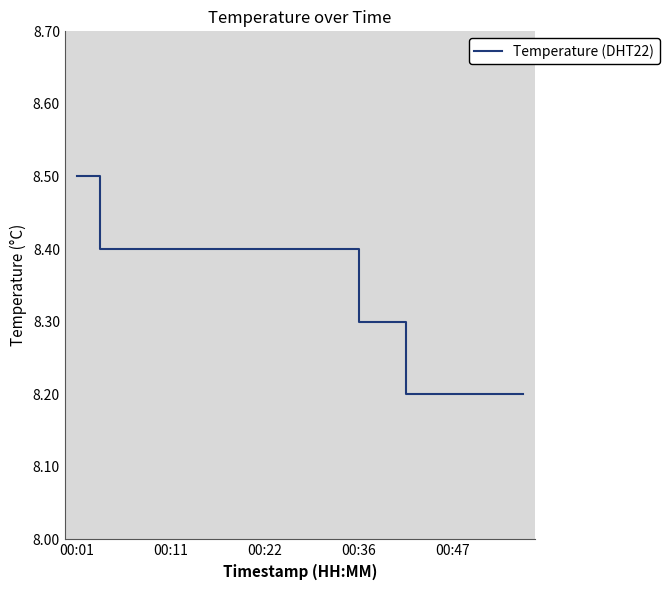

What is the maximum value shown in the chart?

8.5